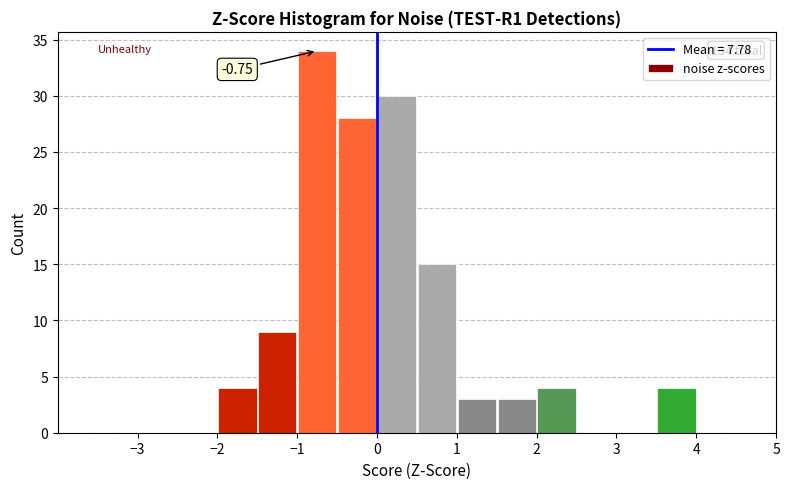

Which range on the x-axis has the tallest bar?

-1.0 to -0.5